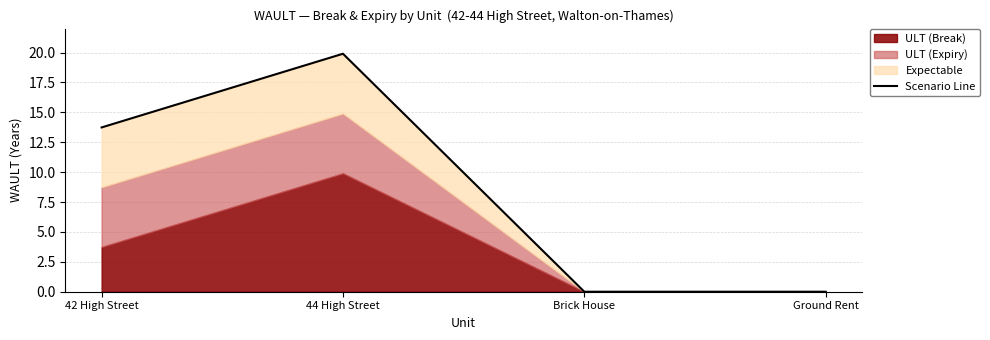

Does the chart display data point markers on the line(s)?

No